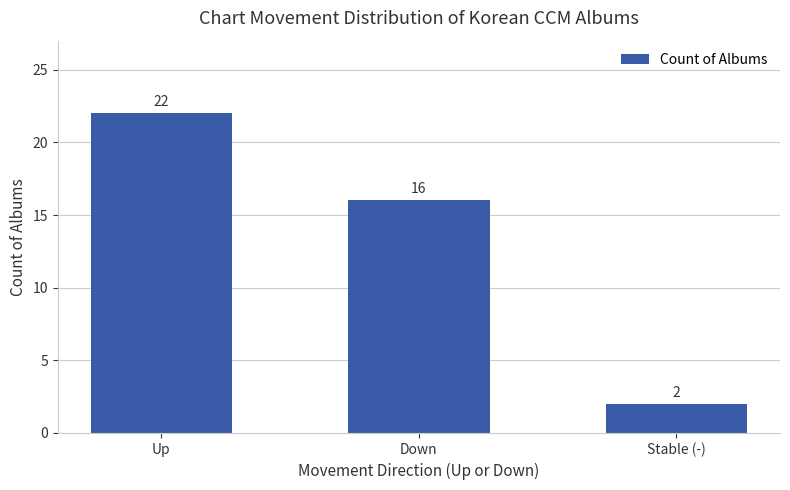

How many data points are less than 16?

1